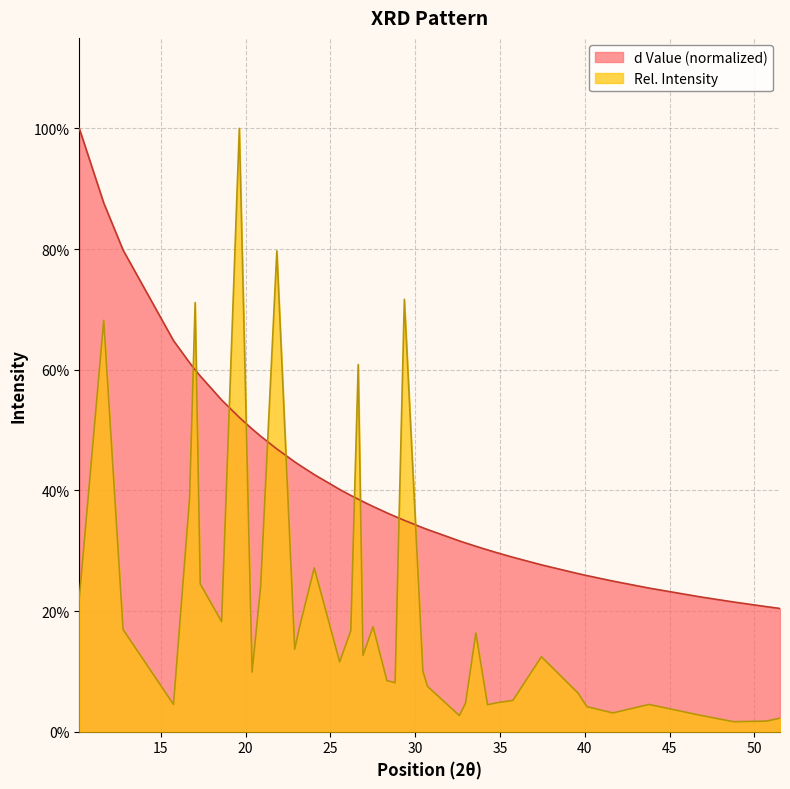

Reading left to right, what are all the values shown in this chart?

d Value: 1.0	0.9	0.8	0.6	0.6	0.6	0.6	0.5	0.5	0.5	0.5	0.5	0.4	0.4	0.4	0.4	0.4	0.4	0.4	0.4	0.4	0.4	0.4	0.3	0.3	0.3	0.3	0.3	0.3	0.3	0.3	0.3	0.3	0.3	0.2	0.2	0.2	0.2	0.2	0.2
Rel. Intensity: 0.2	0.7	0.2	0.0	0.4	0.7	0.2	0.2	1.0	0.1	0.2	0.8	0.1	0.2	0.3	0.1	0.2	0.6	0.1	0.2	0.1	0.1	0.7	0.1	0.1	0.0	0.0	0.2	0.0	0.0	0.1	0.1	0.1	0.0	0.0	0.0	0.0	0.0	0.0	0.0